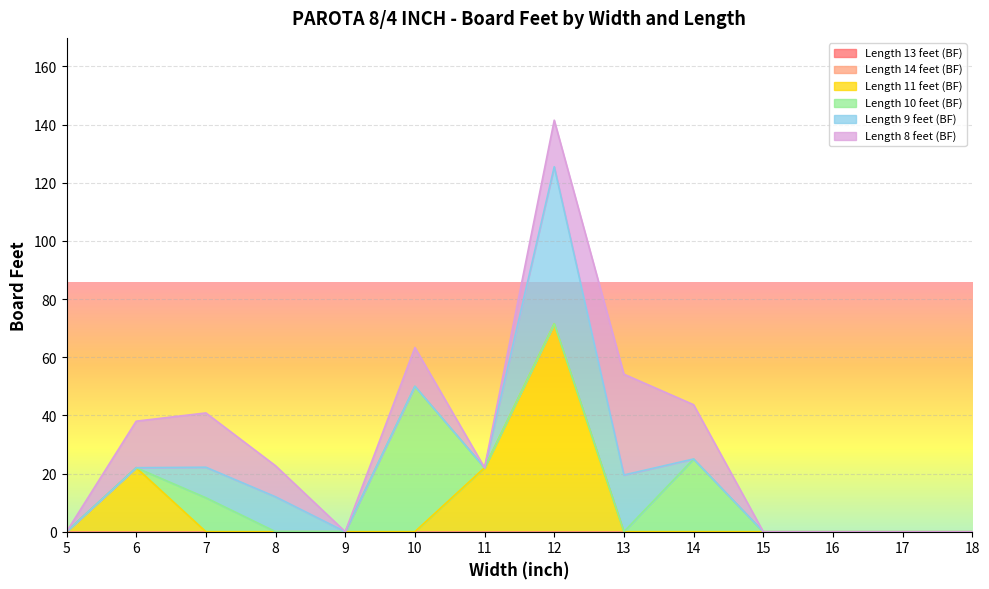

What is the spread (max minus min) of values at 11?

22.0